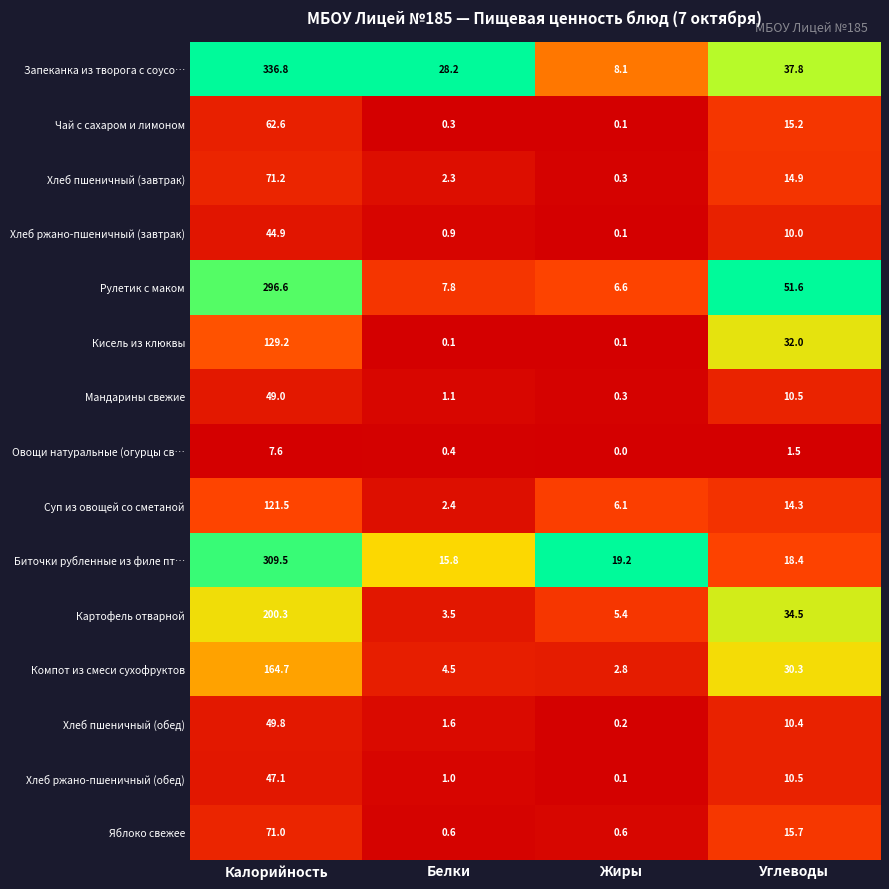

How many categories are shown in the chart?

4